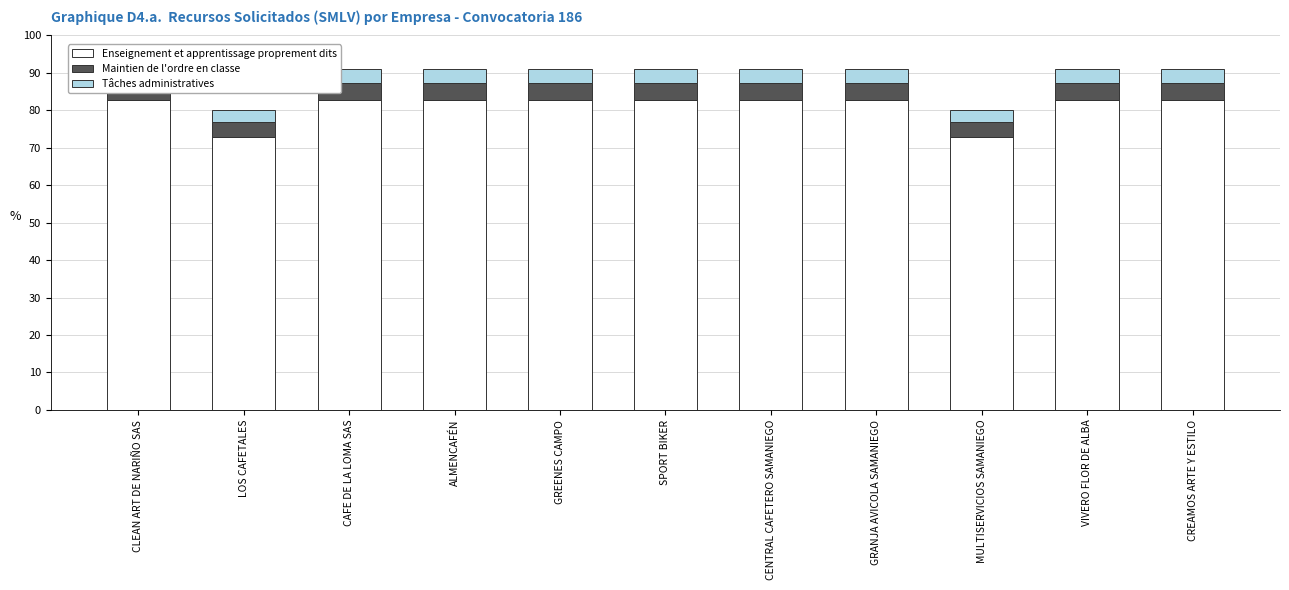

What is the approximate value of Maintien de l'ordre en classe at CENTRAL CAFETERO SAMANIEGO?

4.5